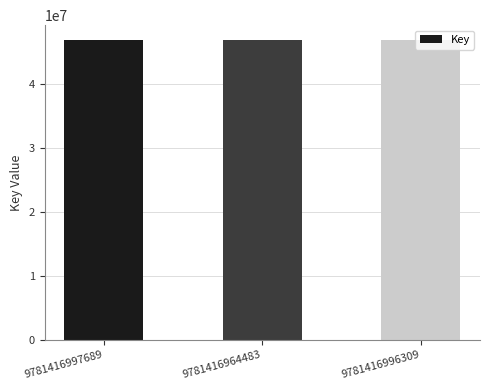

What is the change in value from 9781416997689 to 9781416964483?

+193